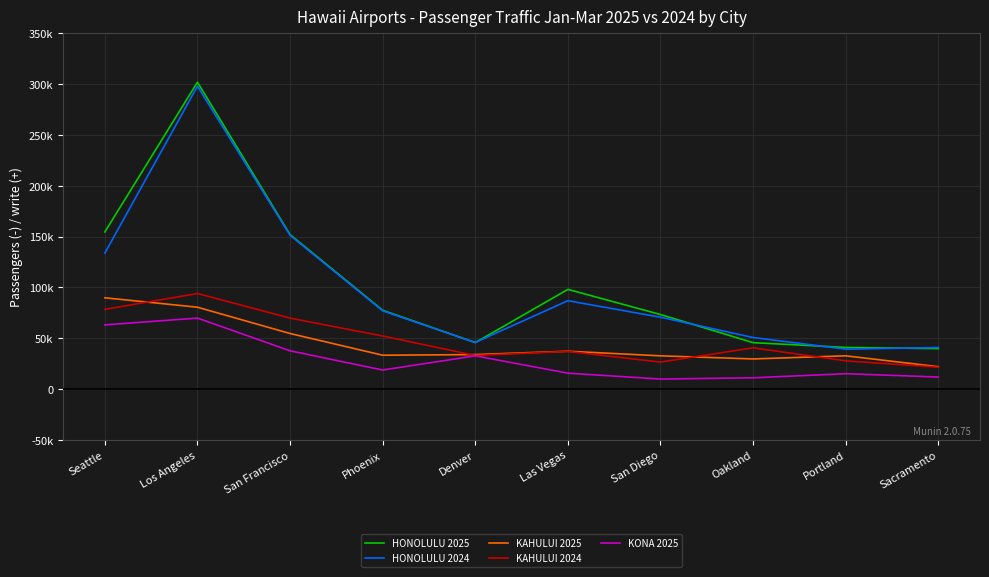

In HONOLULU 2024, how many points are lower than both neighbors (excluding endpoints)?

2